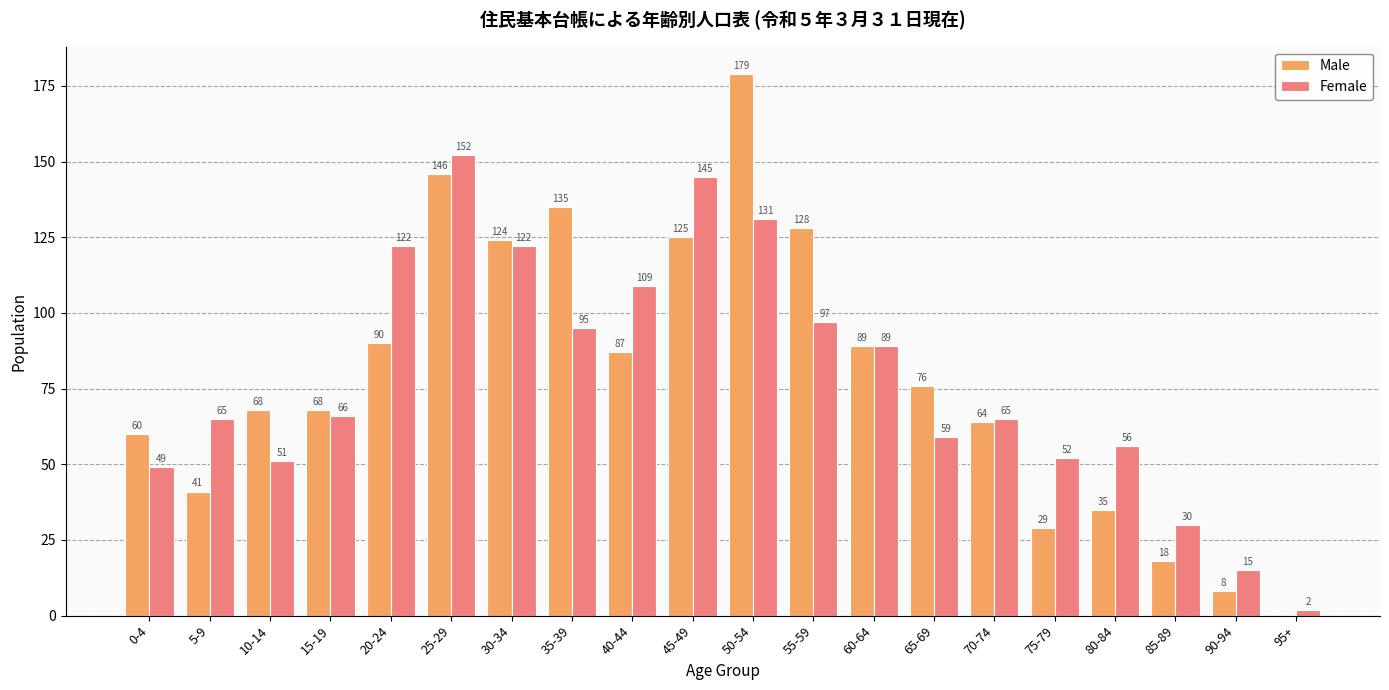

What is the sum of all Male values?

1570